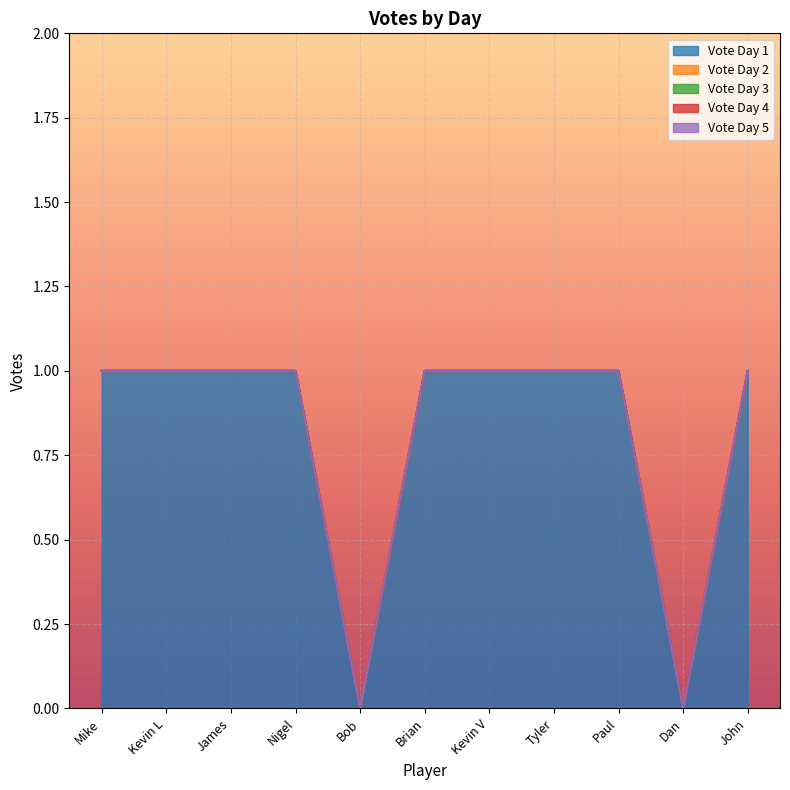

Which series has the widest spread of values?

Vote Day 1